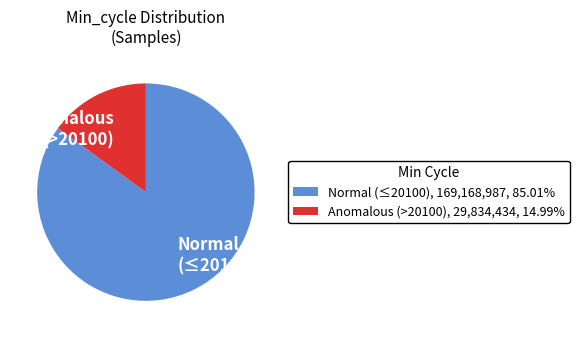

Do Normal (≤20100) and Anomalous (>20100) together represent more than half of the pie?

Yes